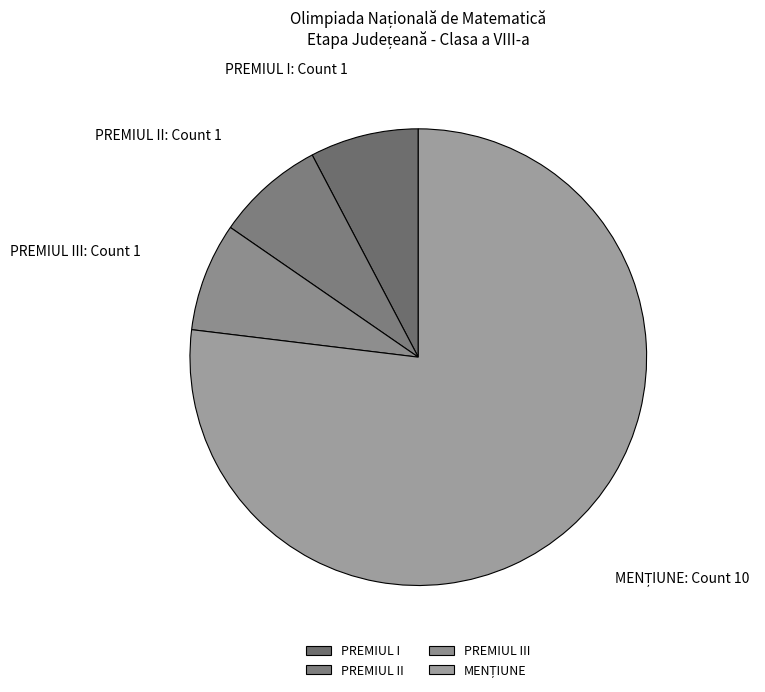

Is it true that PREMIUL III is 8% of the pie?

True